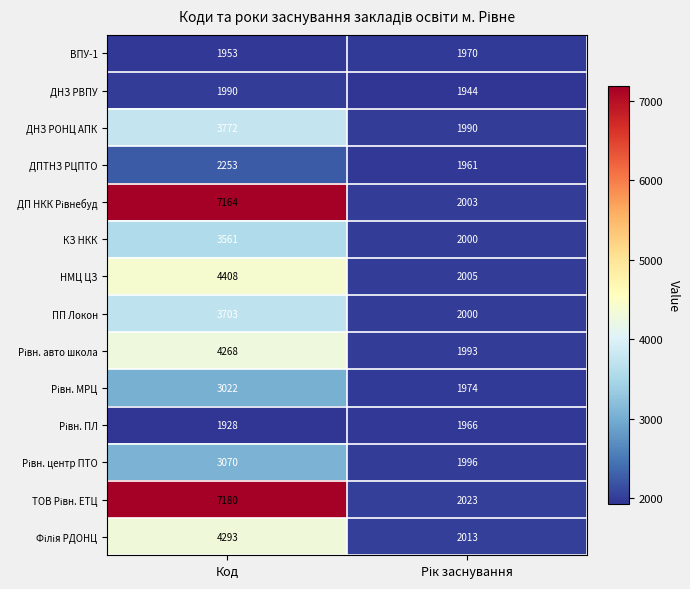

What is the minimum value shown in the chart?

1928